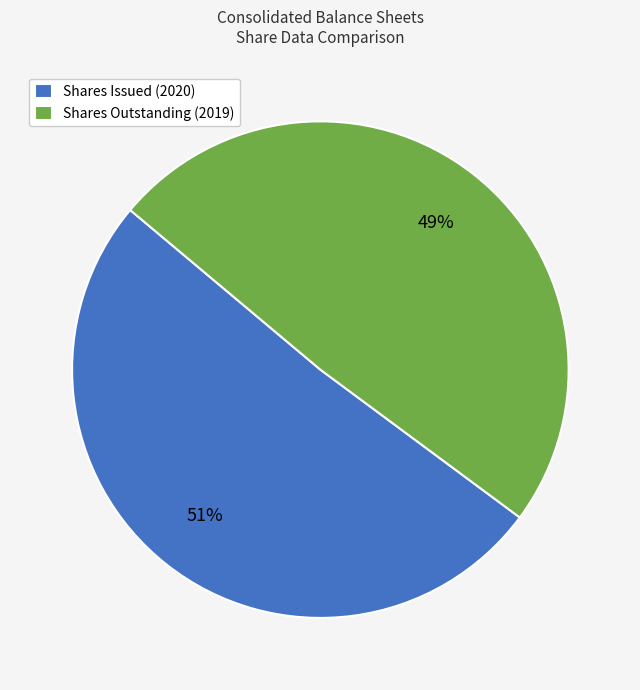

Which slice is the largest?

Shares Issued (2020)